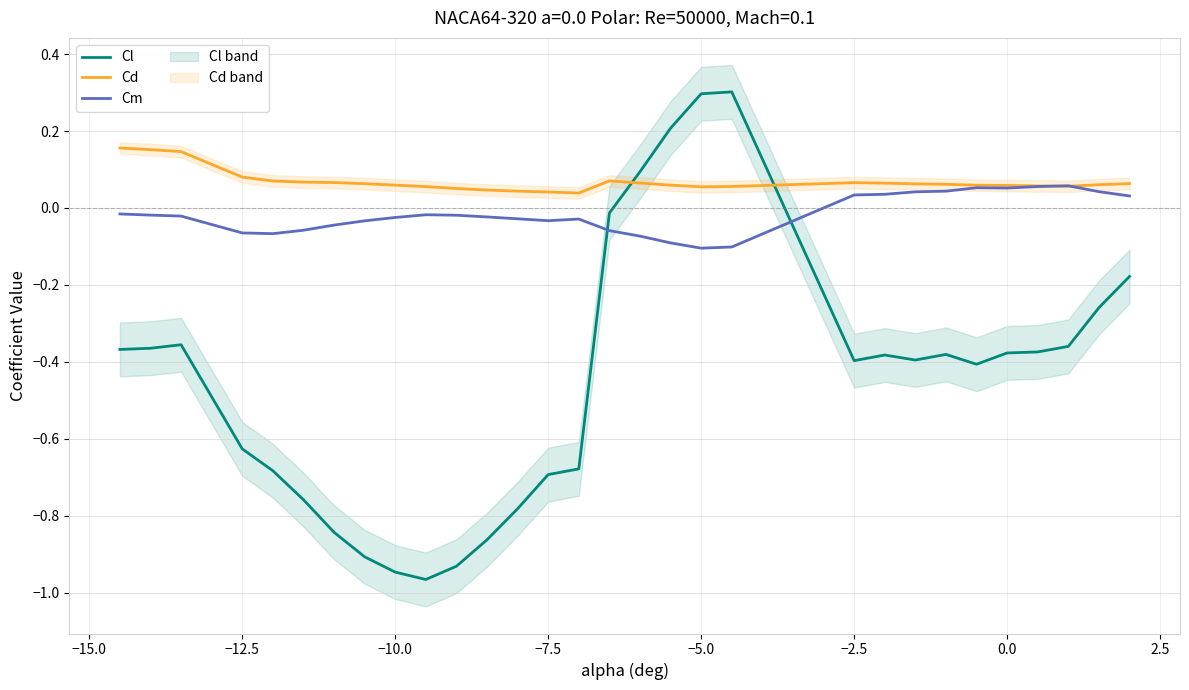

Which series has the largest total across all categories?

Cd